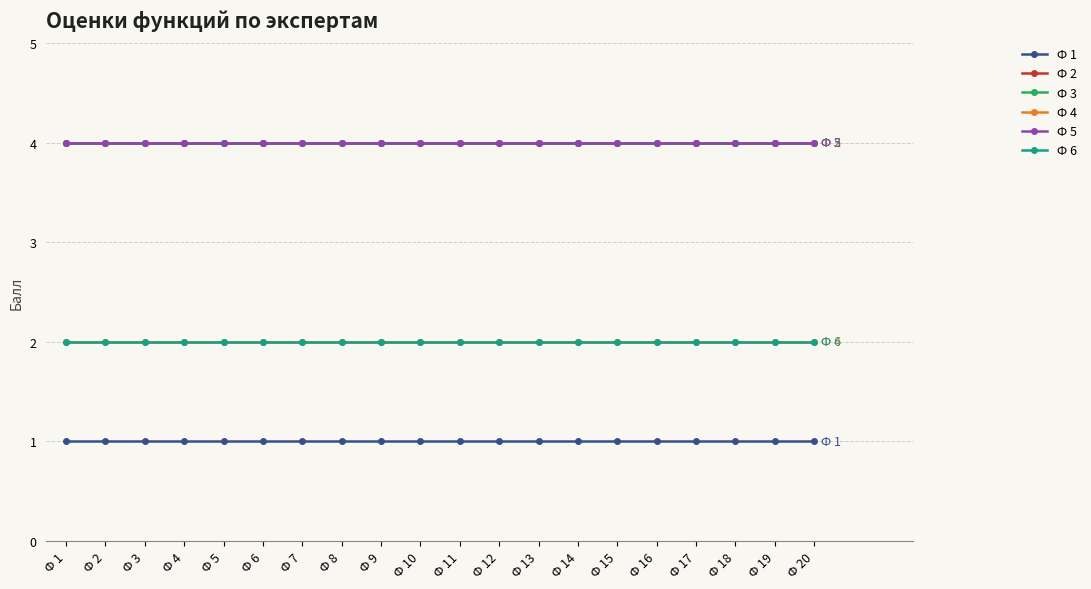

Is this an area chart (filled region under the line)?

No